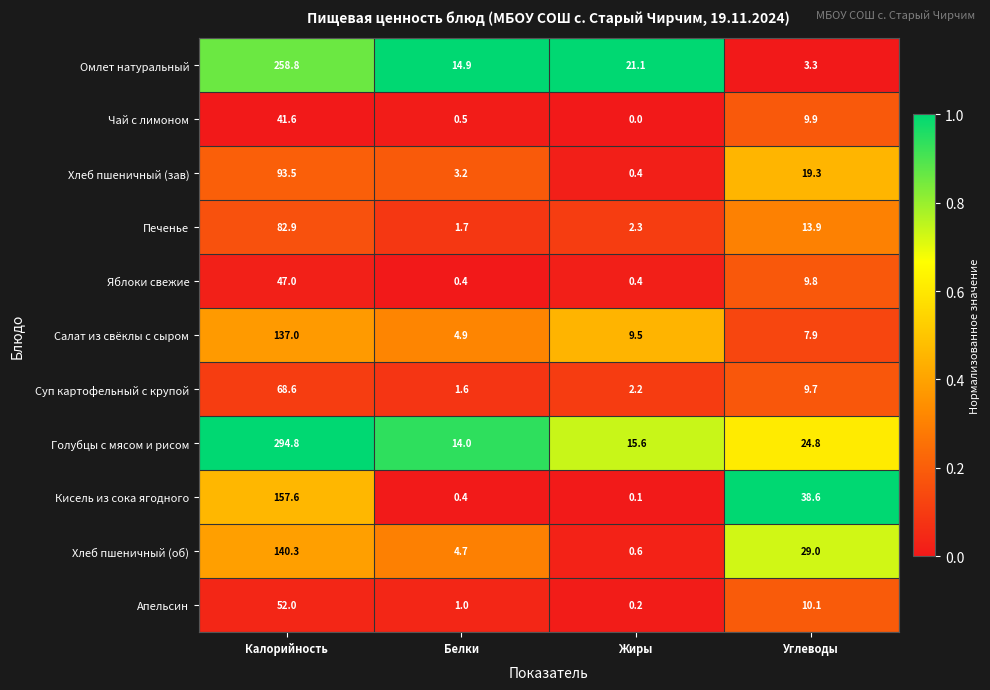

What is the approximate value of Кисель из сока ягодного at Белки?

0.4